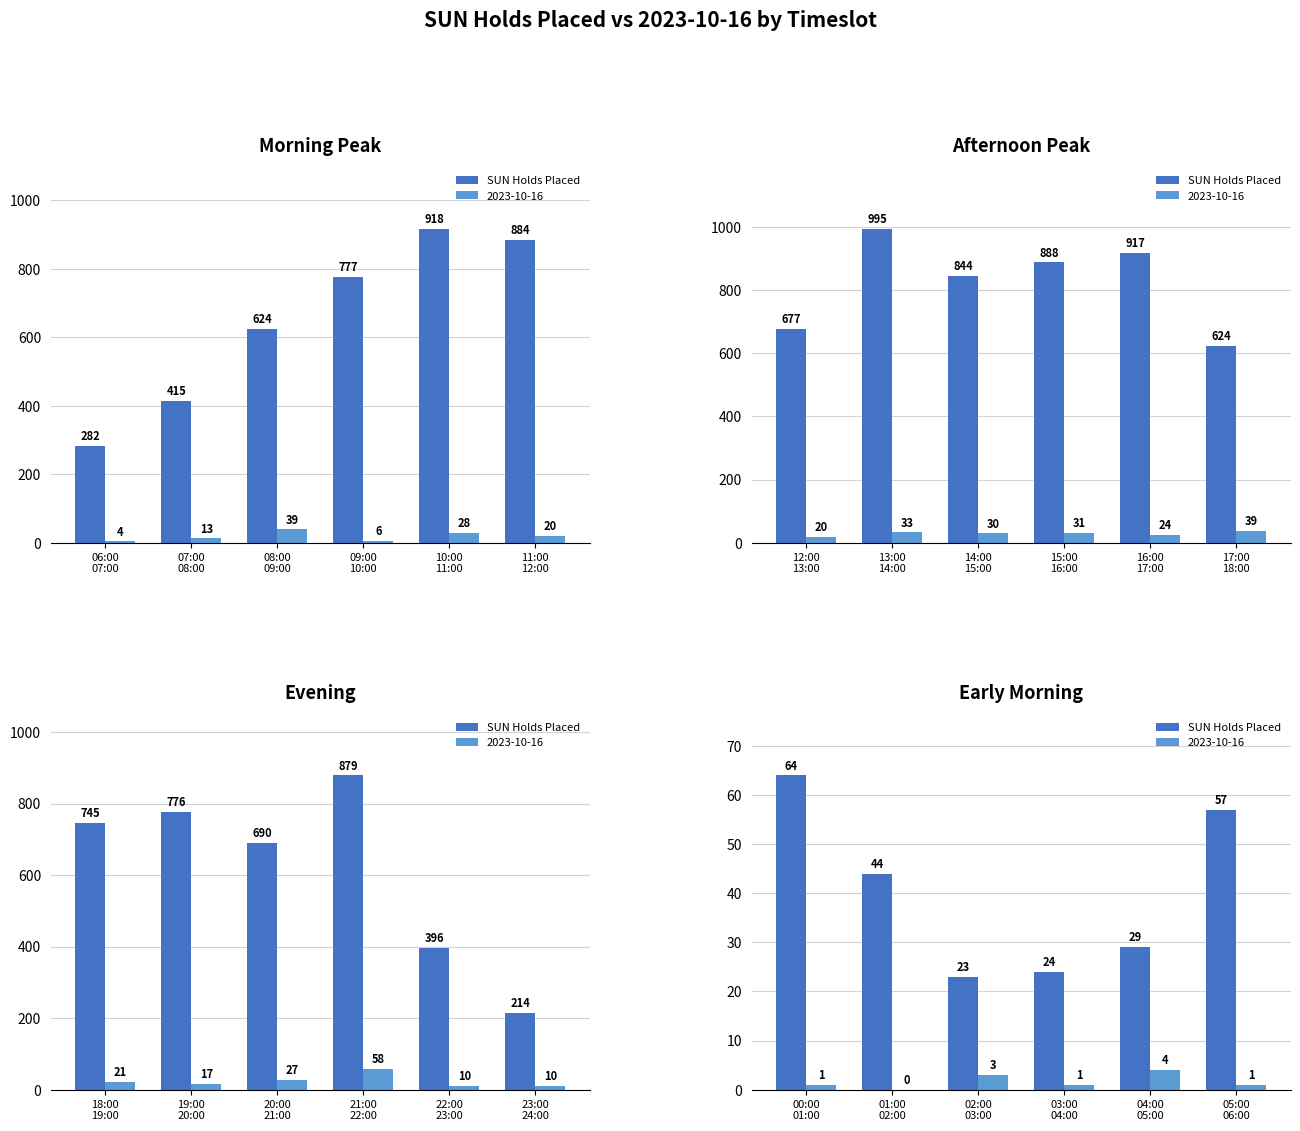

Does the chart contain any negative values?

No